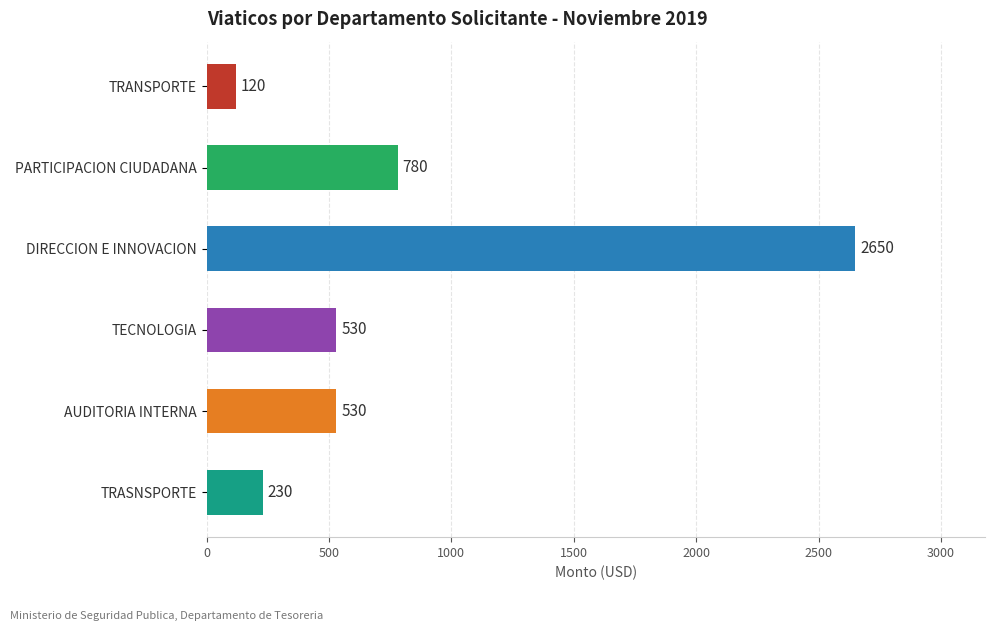

How many values are below 530?

2